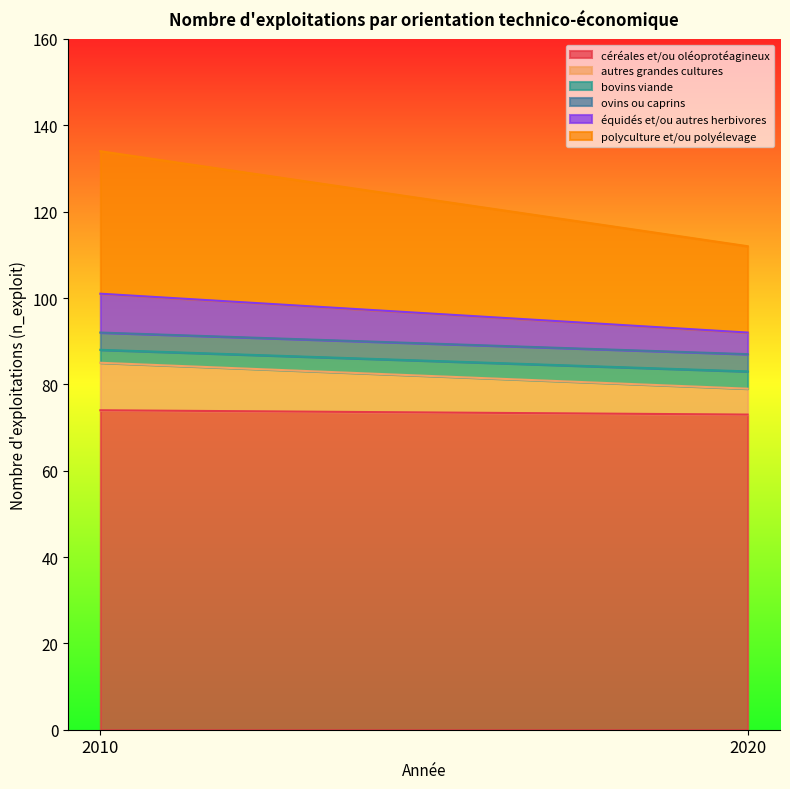

What is the difference between the équidés et/ou autres herbivores values at 2020 and 2010?

4